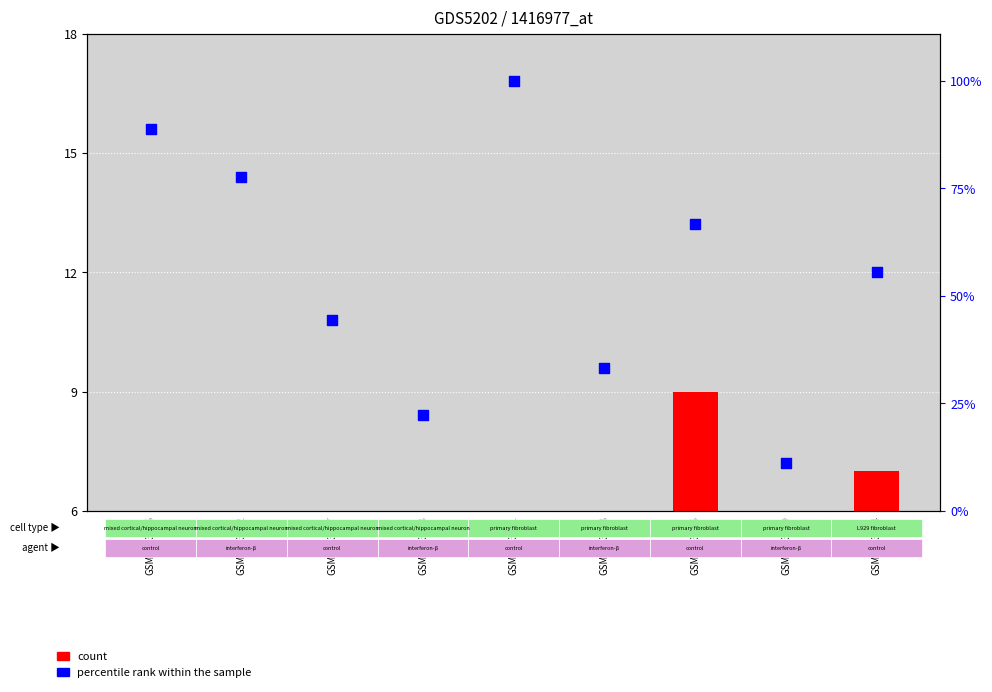

At how many categories does at least one series exceed 6?

9